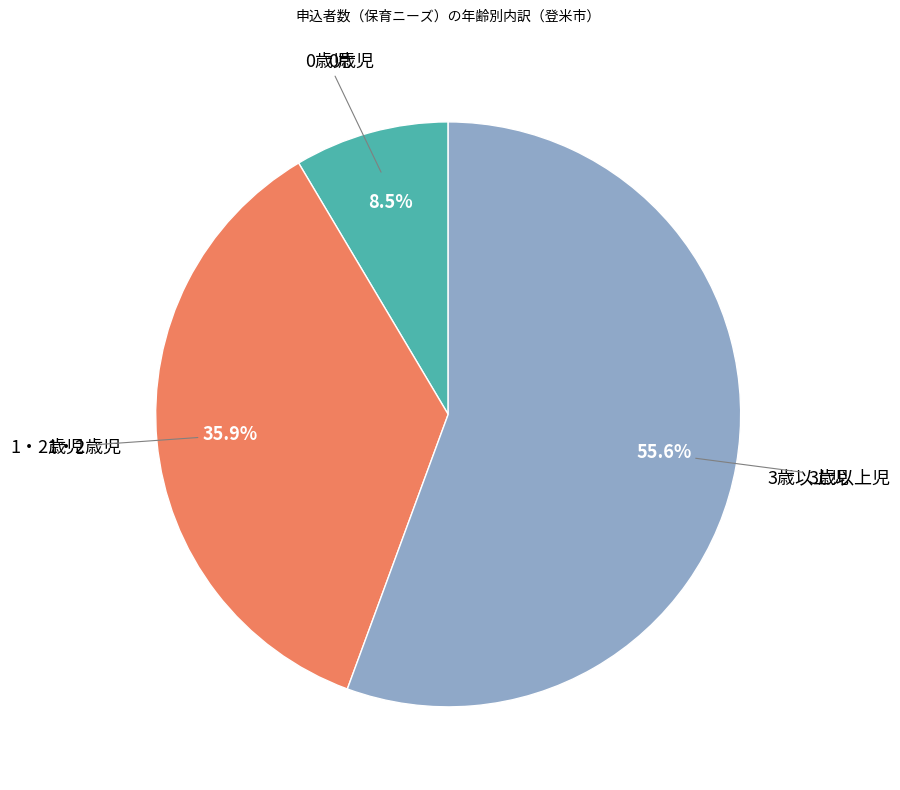

Is there any slice that represents more than half of the pie?

Yes